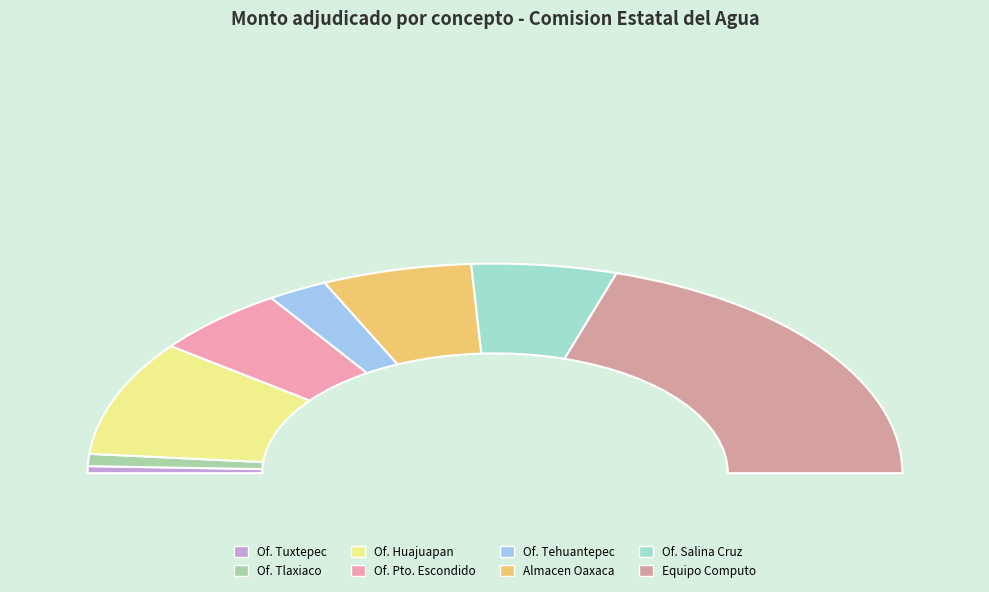

What percentage is the ARRENDAMIENTO OFICINAS TEHUANTEPEC slice, to the nearest percent?

5%